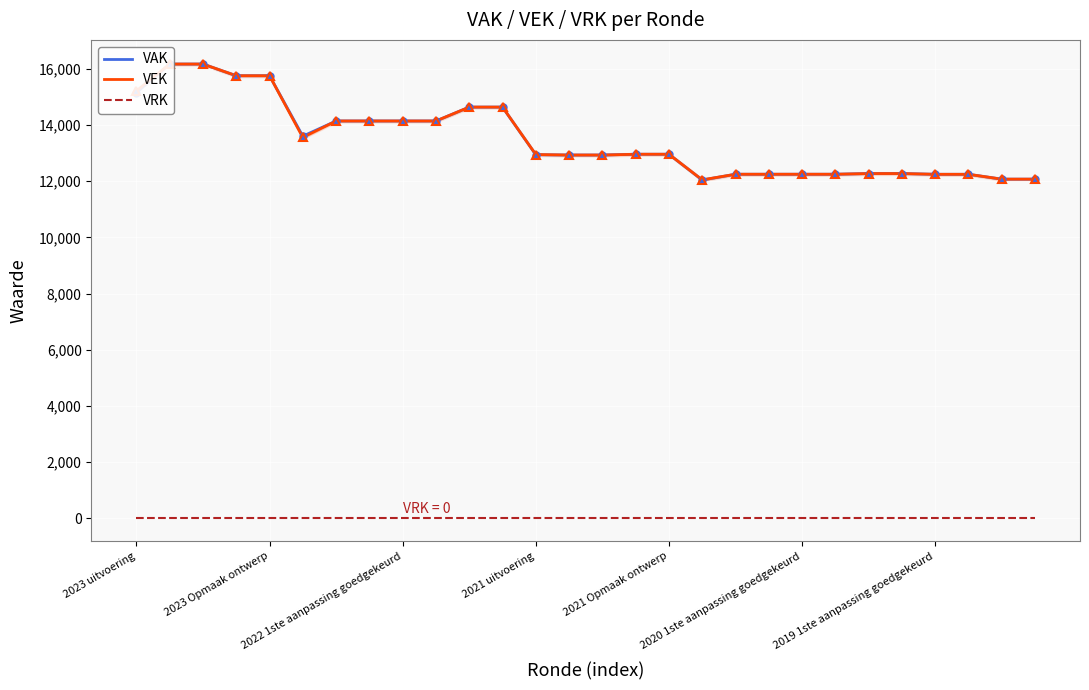

The value of VEK at 2021 uitvoering is 5425. True or false?

False